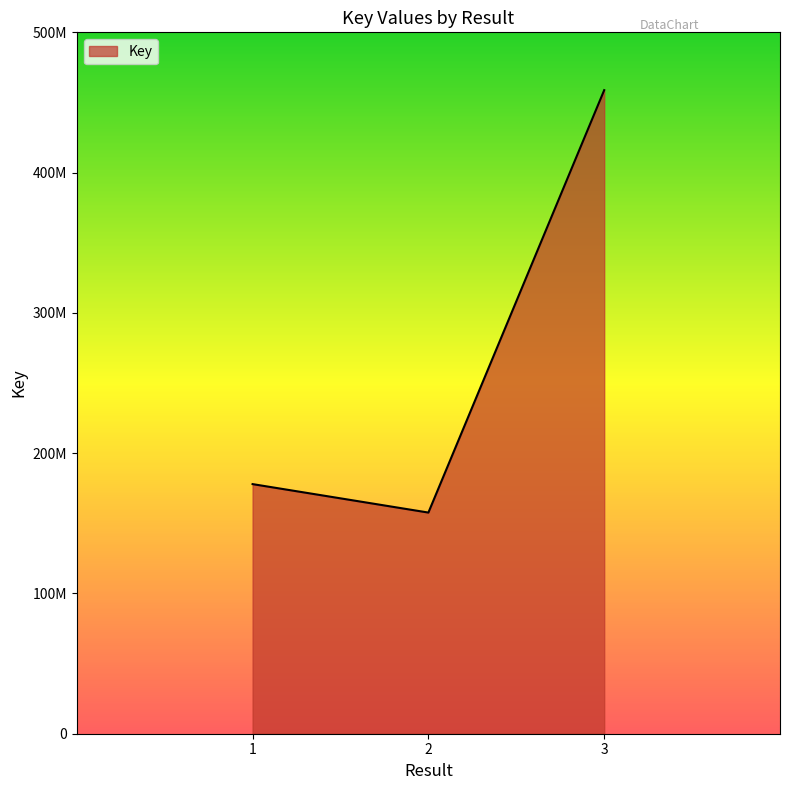

True or false: the data shows 81467351 at 2.

False